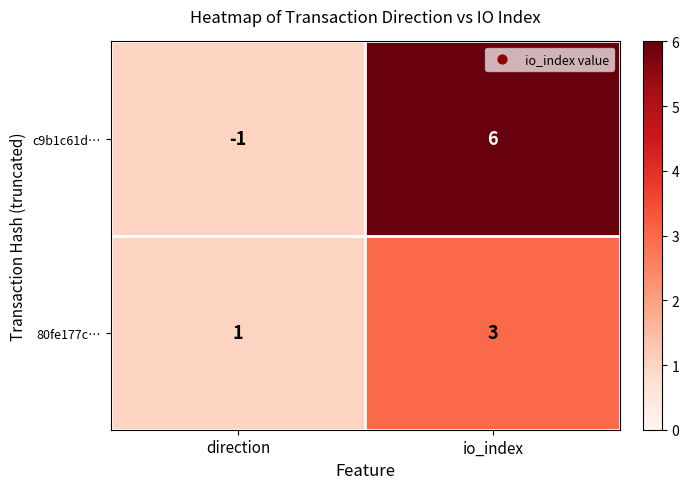

At how many categories does at least one series exceed 3?

1